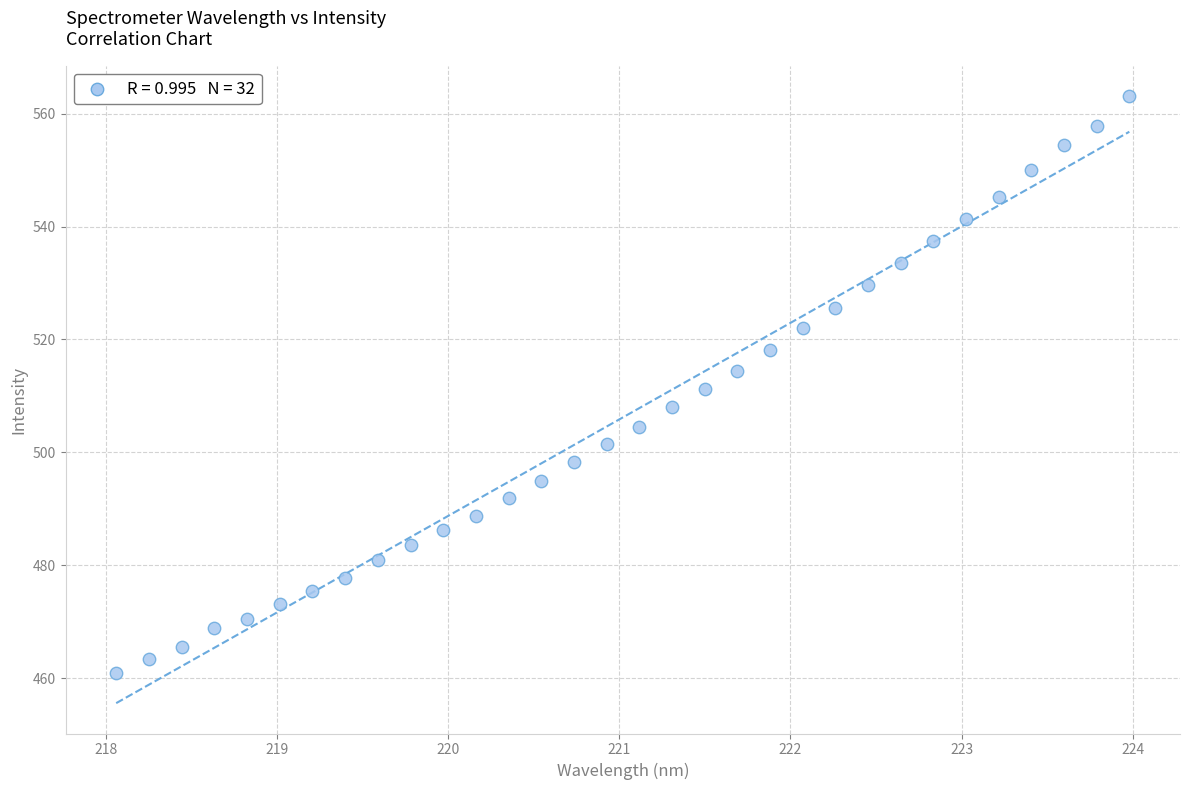

What is the range of X values (max minus min)?

5.9